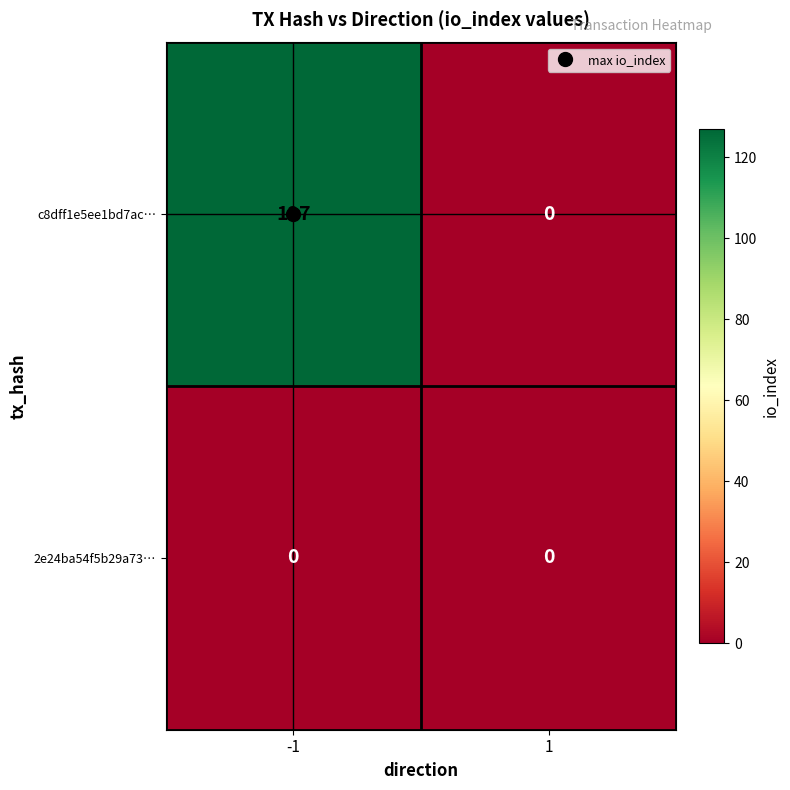

True or false: c8dff1e5ee1bd7ac… has a value of 0 at 1.

True